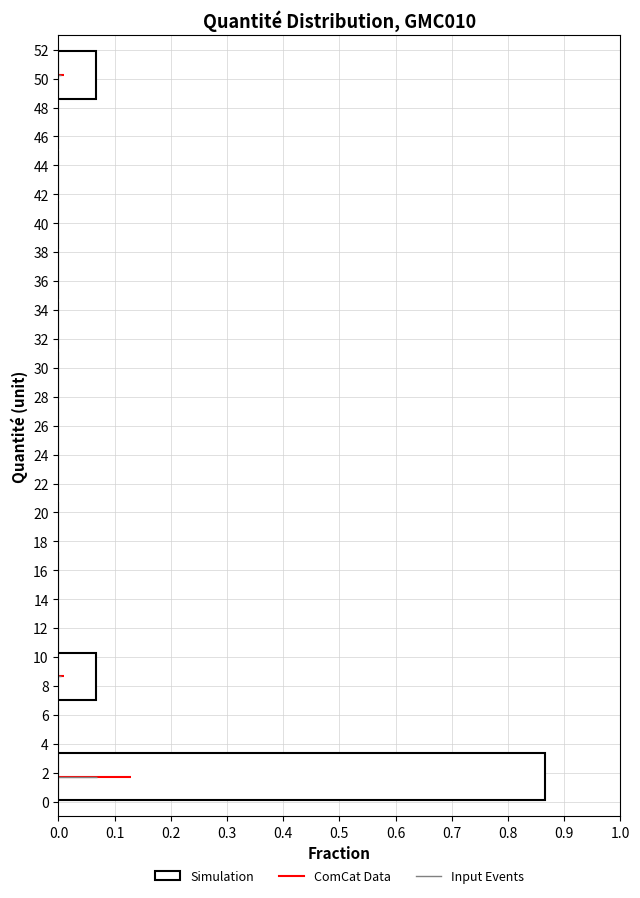

Reading bottom to top, list every bar in this chart as the range it spans on the y-axis followed by its length. Neither the bar edges nor the lengths are printed on the chart, so give them approximately, as read against the axes.

0.0 to 3.4: 0.87
3.4 to 7.0: 0
7.0 to 10.4: 0.07
10.4 to 13.8: 0
13.8 to 17.4: 0
17.4 to 20.8: 0
20.8 to 24.2: 0
24.2 to 27.8: 0
27.8 to 31.2: 0
31.2 to 34.6: 0
34.6 to 38.2: 0
38.2 to 41.6: 0
41.6 to 45.0: 0
45.0 to 48.6: 0
48.6 to 52.0: 0.07